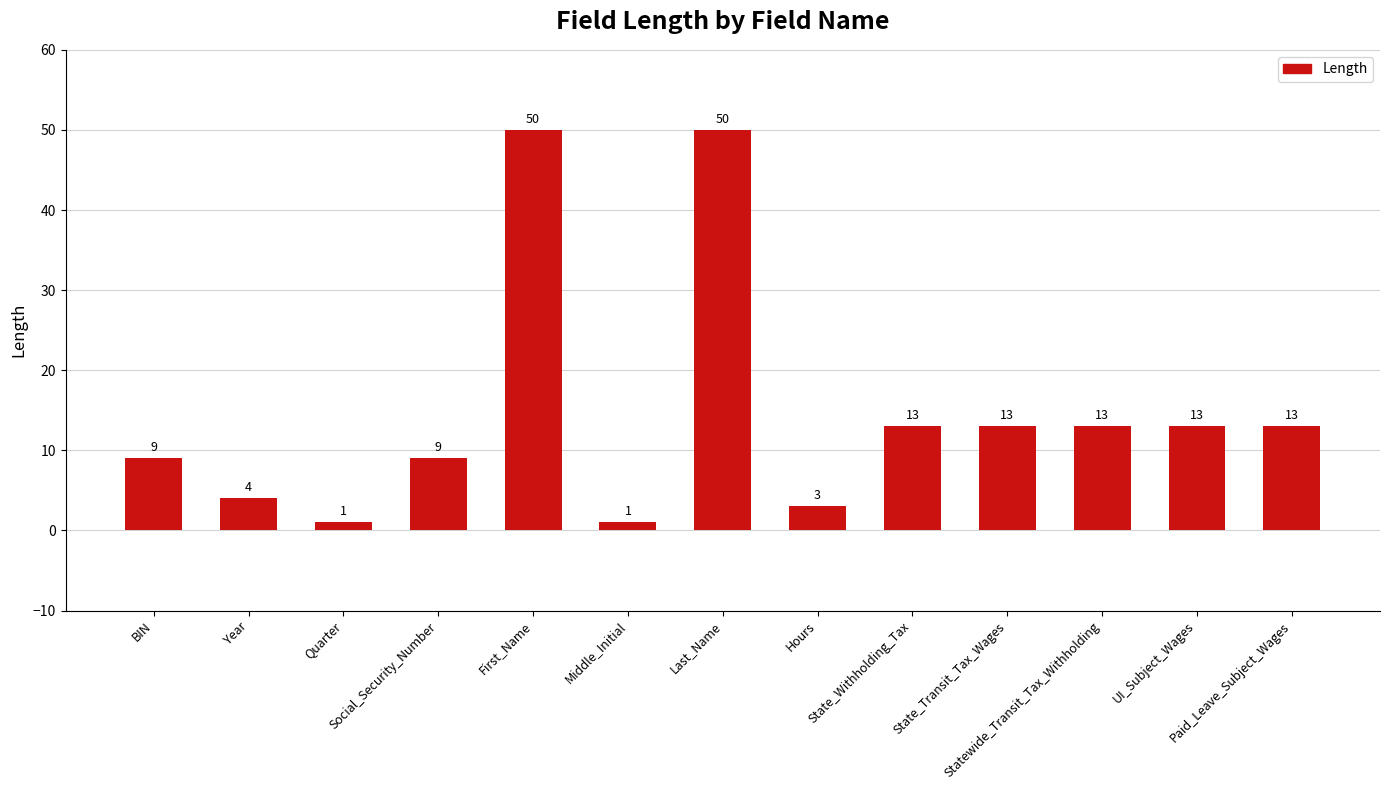

What is the maximum value shown in the chart?

50